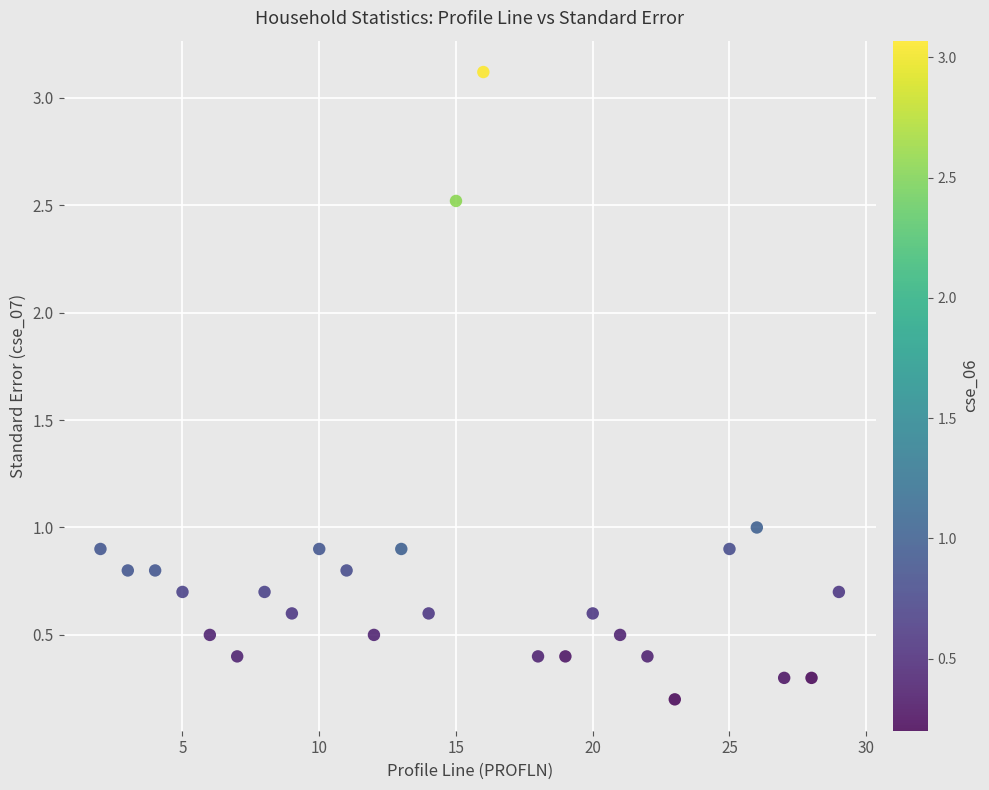

What is the range of X values (max minus min)?

27.0